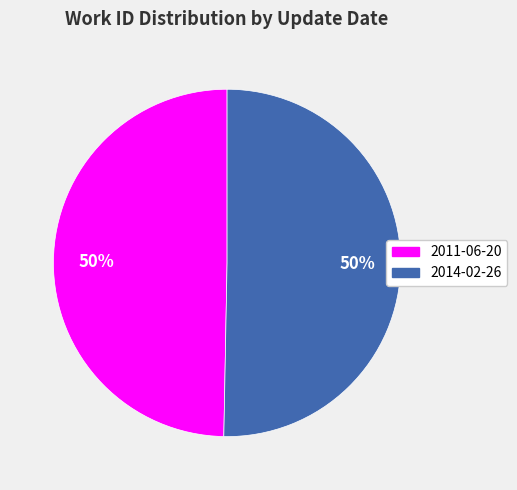

What percentage is the 2014-02-26 slice, to the nearest percent?

50%